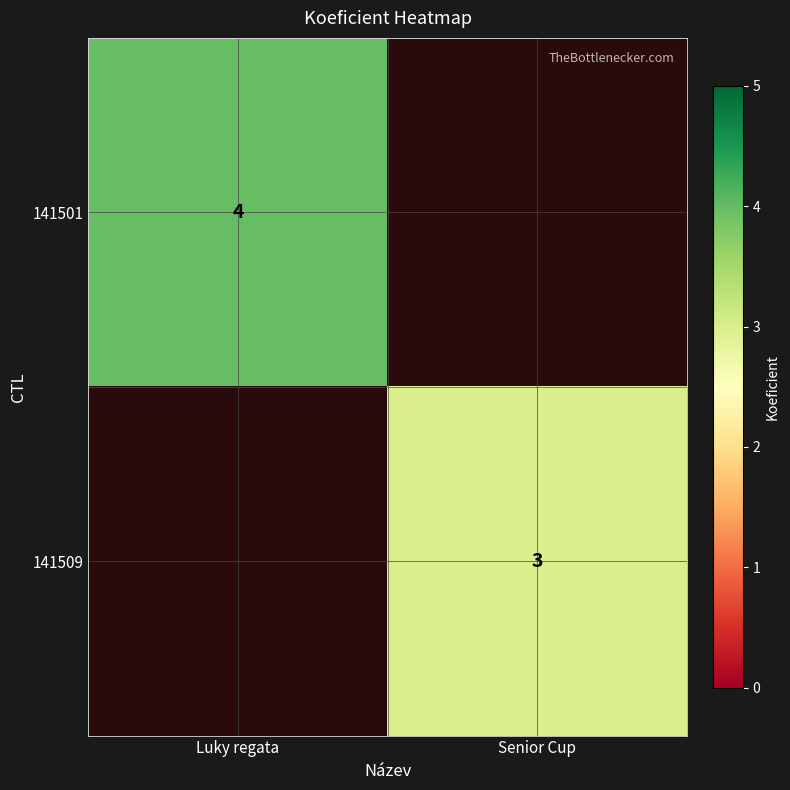

Which has a higher value, Luky regata or Senior Cup?

Luky regata